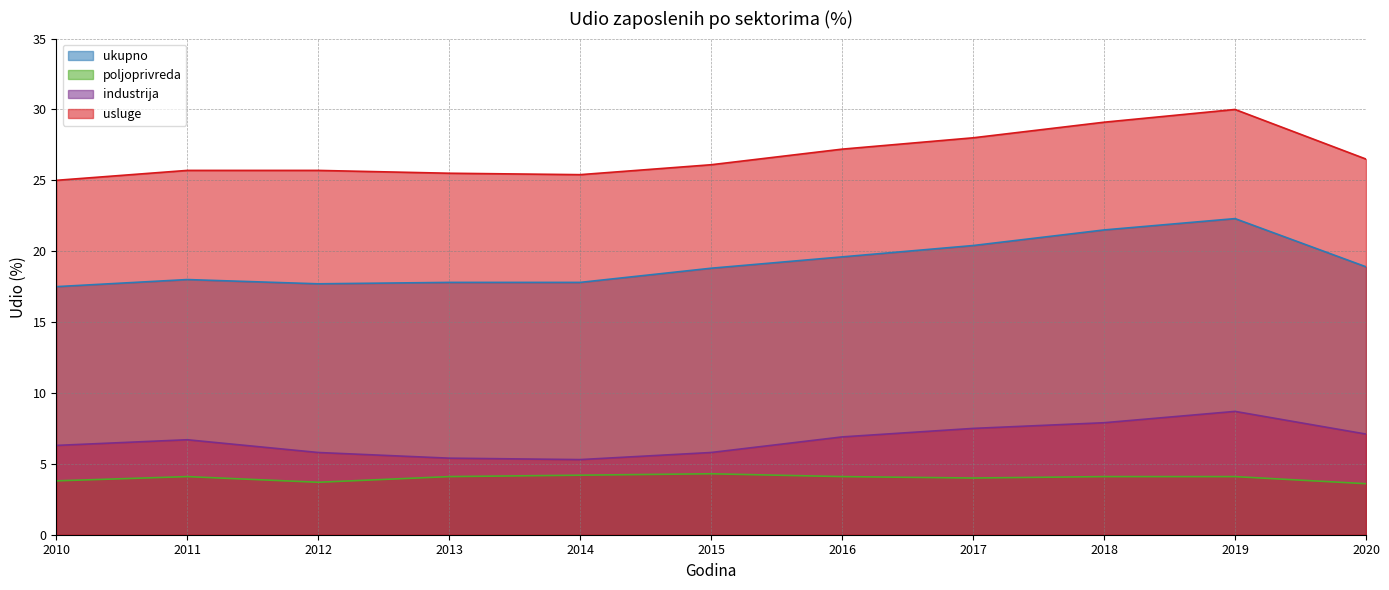

Reading right to left, extract all data points from this chart.

ukupno: 18.9	22.3	21.5	20.4	19.6	18.8	17.8	17.8	17.7	18.0	17.5
poljoprivreda: 3.6	4.1	4.1	4.0	4.1	4.3	4.2	4.1	3.7	4.1	3.8
industrija: 7.1	8.7	7.9	7.5	6.9	5.8	5.3	5.4	5.8	6.7	6.3
usluge: 26.5	30.0	29.1	28.0	27.2	26.1	25.4	25.5	25.7	25.7	25.0